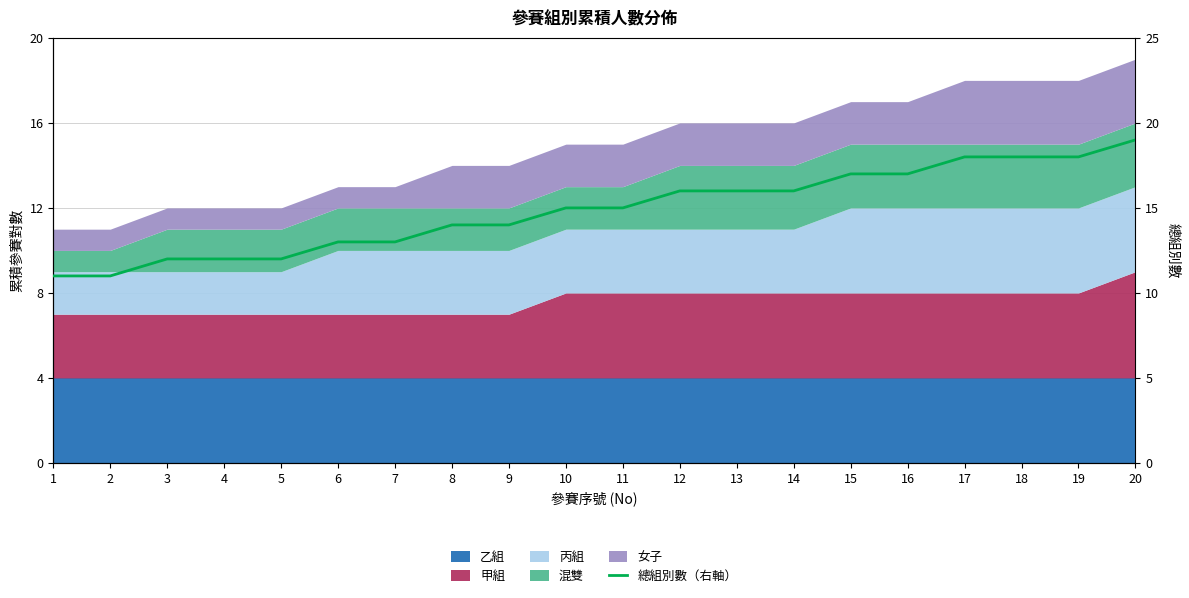

What is the difference between the maximum and second lowest values?

8